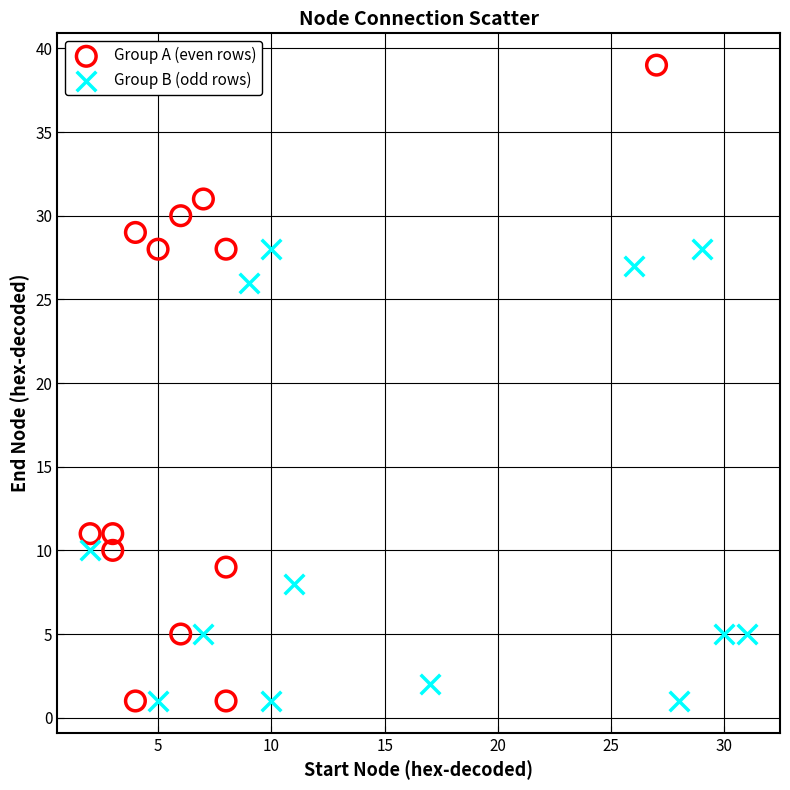

Which series has the widest spread of Y values?

Group A (even rows)